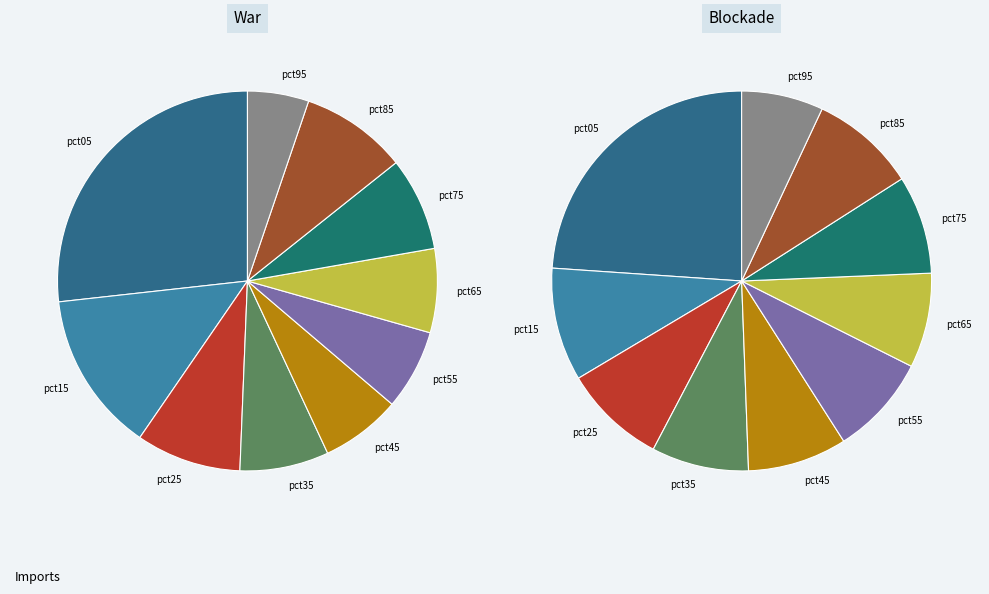

Which slice is the smallest?

pct95